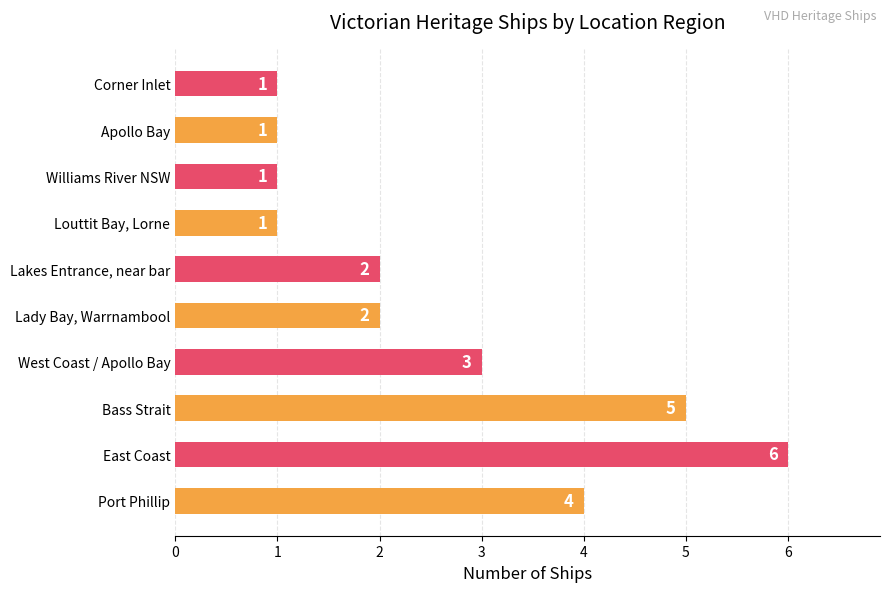

Between Louttit Bay, Lorne and Lakes Entrance, near bar, which is larger?

Lakes Entrance, near bar